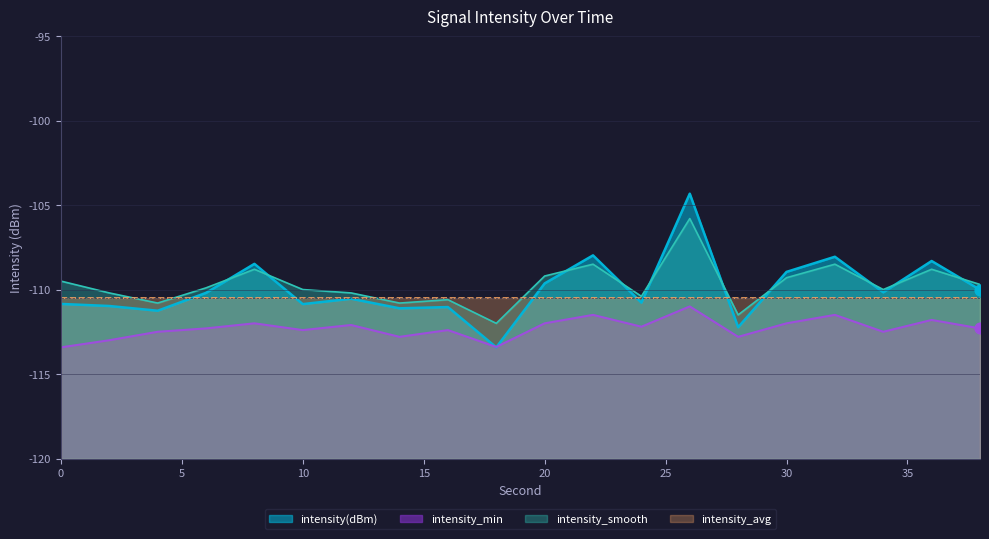

Which series has the largest total across all categories?

intensity_smooth